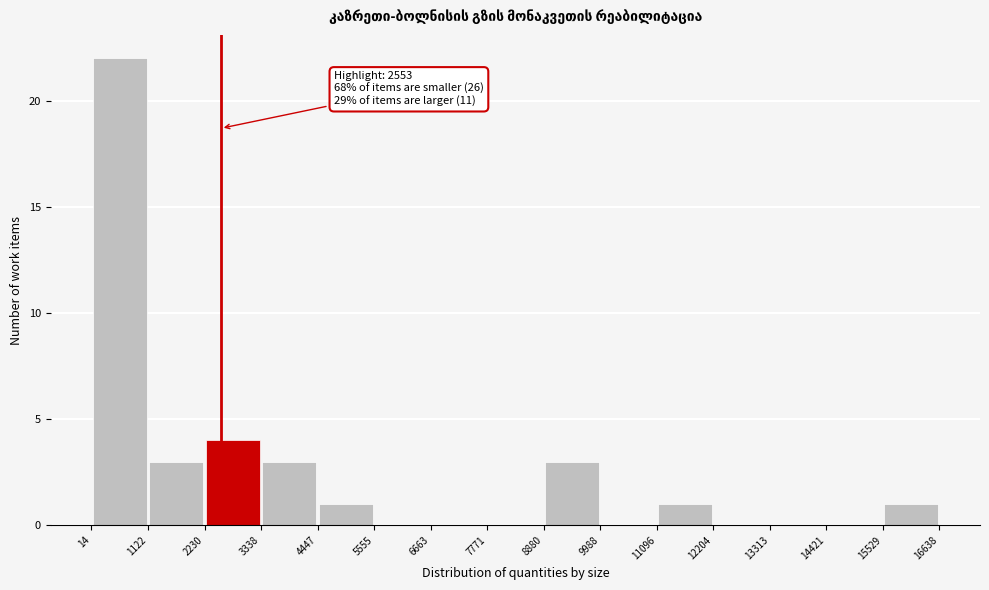

Over which range of the x-axis is the bar tallest?

14 to 1122